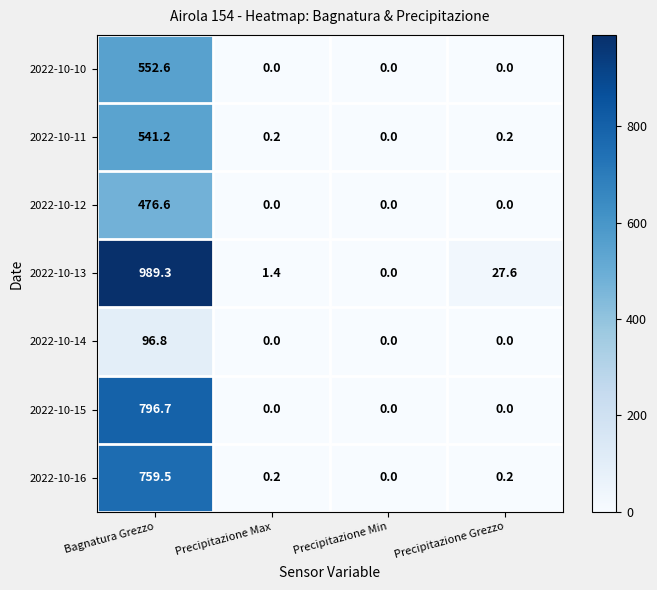

Is the value of 2022-10-11 at Precipitazione Max greater than the value of 2022-10-15 at Bagnatura Grezzo?

No